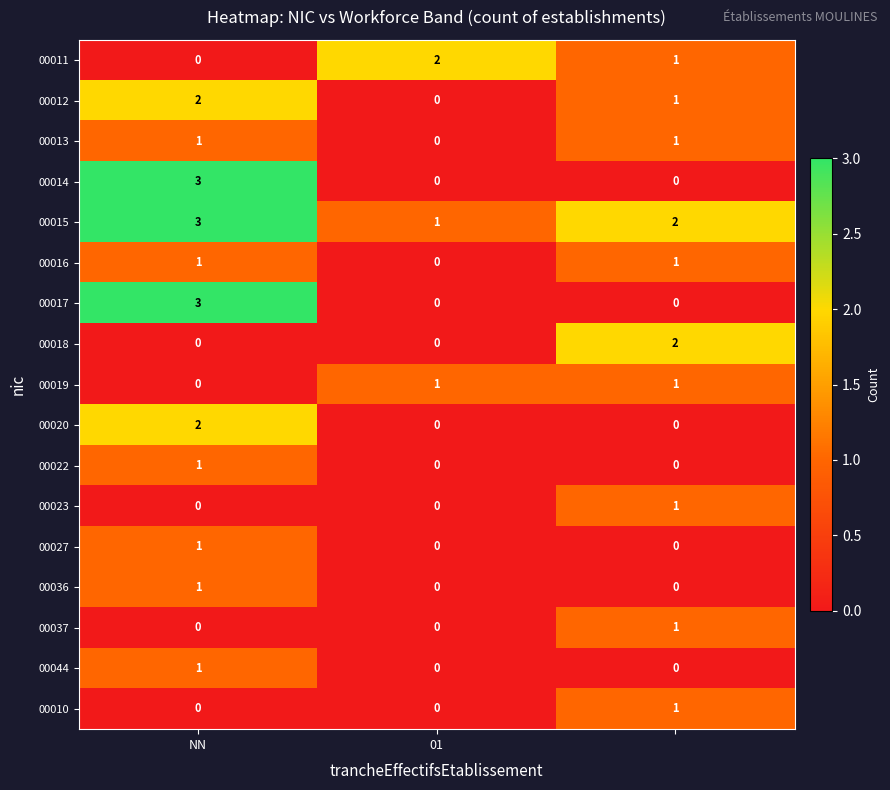

Count the 00044 values in the range 0 to 1.

3